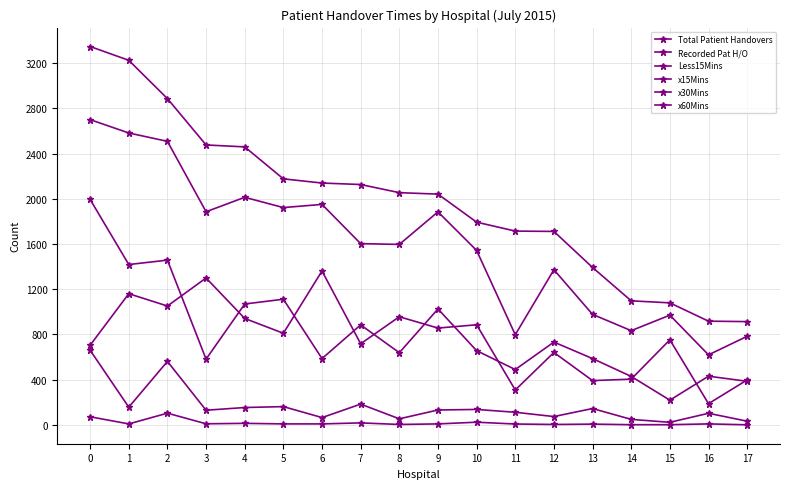

True or false: x15Mins has more than 1 points higher than both neighbors.

True